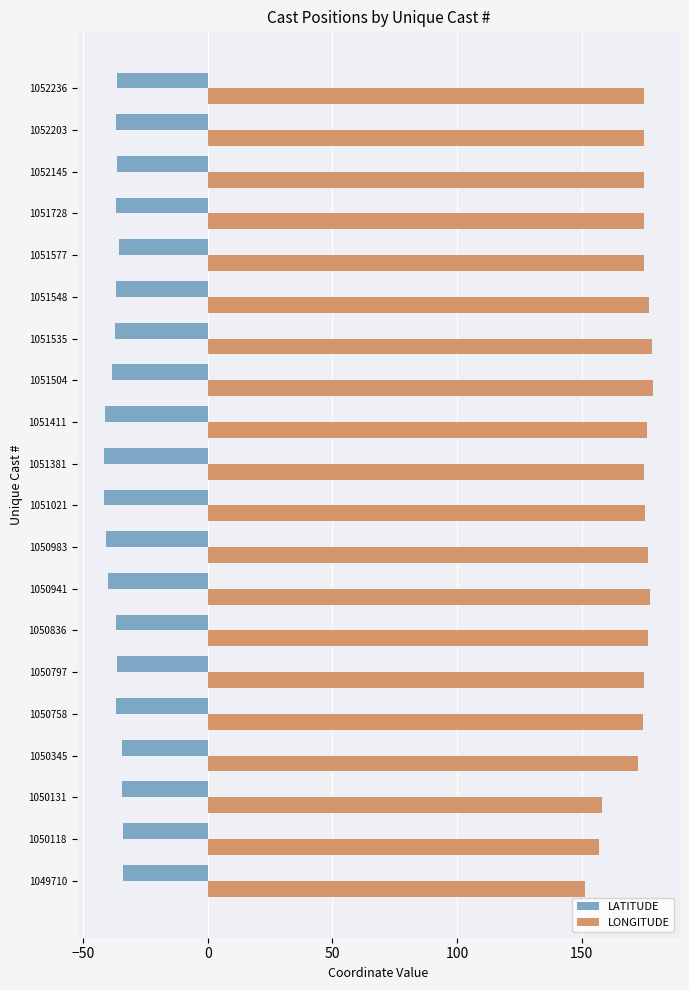

Which series has the widest spread of values?

LONGITUDE